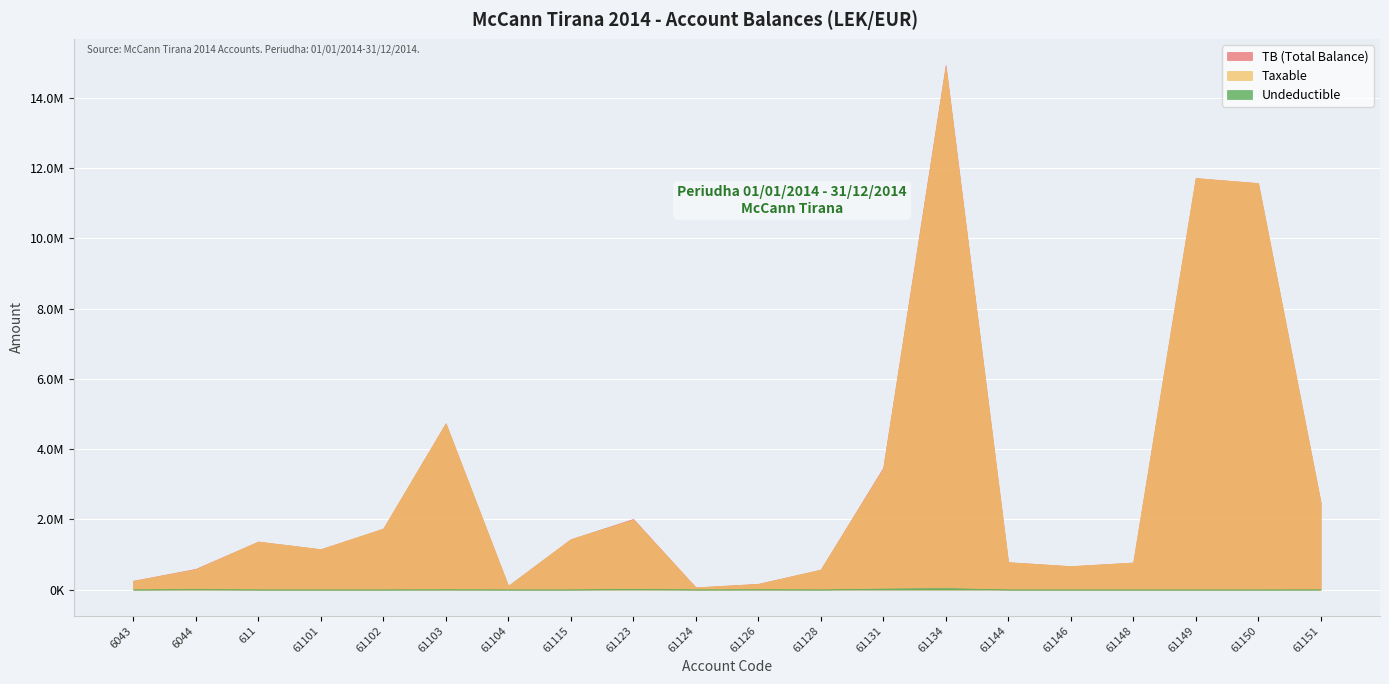

At which category does Undeductible reach its first local peak?

6044